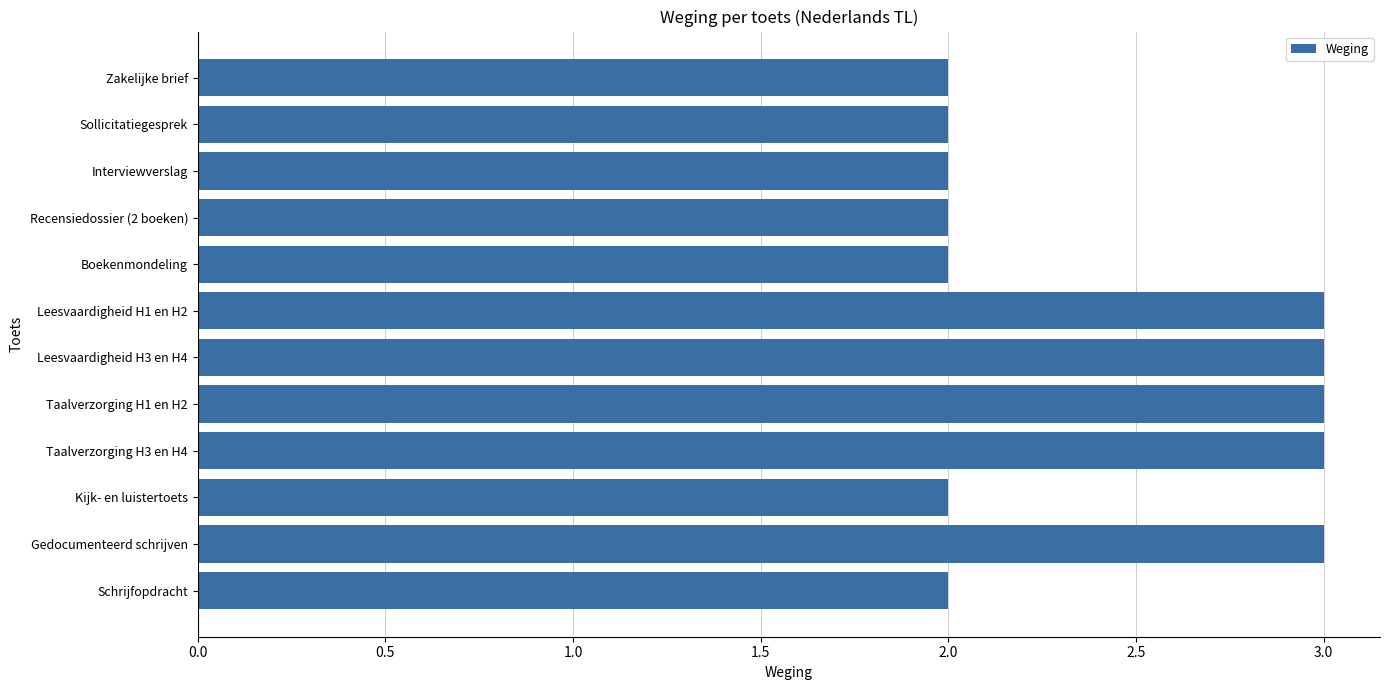

What is the ratio of the value at Leesvaardigheid H3 en H4 to the value at Kijk- en luistertoets?

1.5